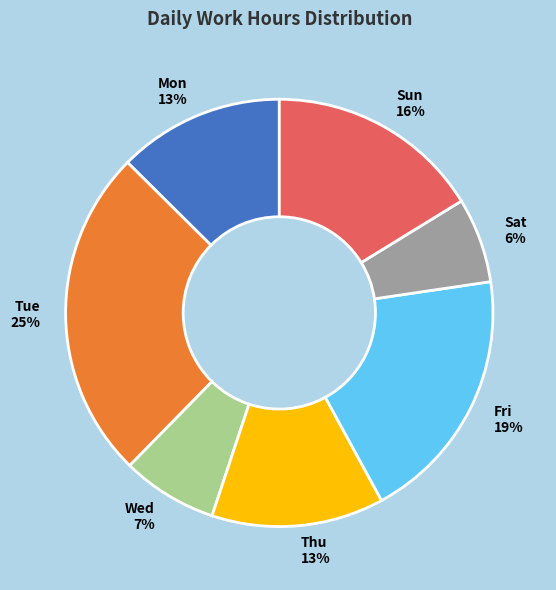

To the nearest percent, what is the difference between the Sun and Fri slice percentages?

3%